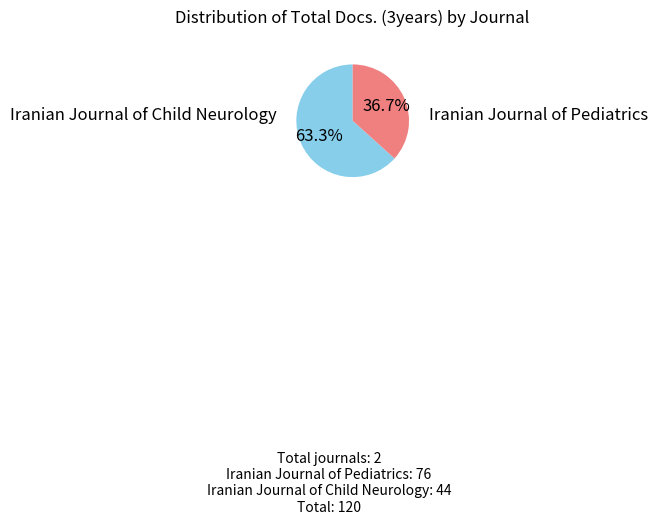

Is there any slice that represents more than half of the pie?

Yes